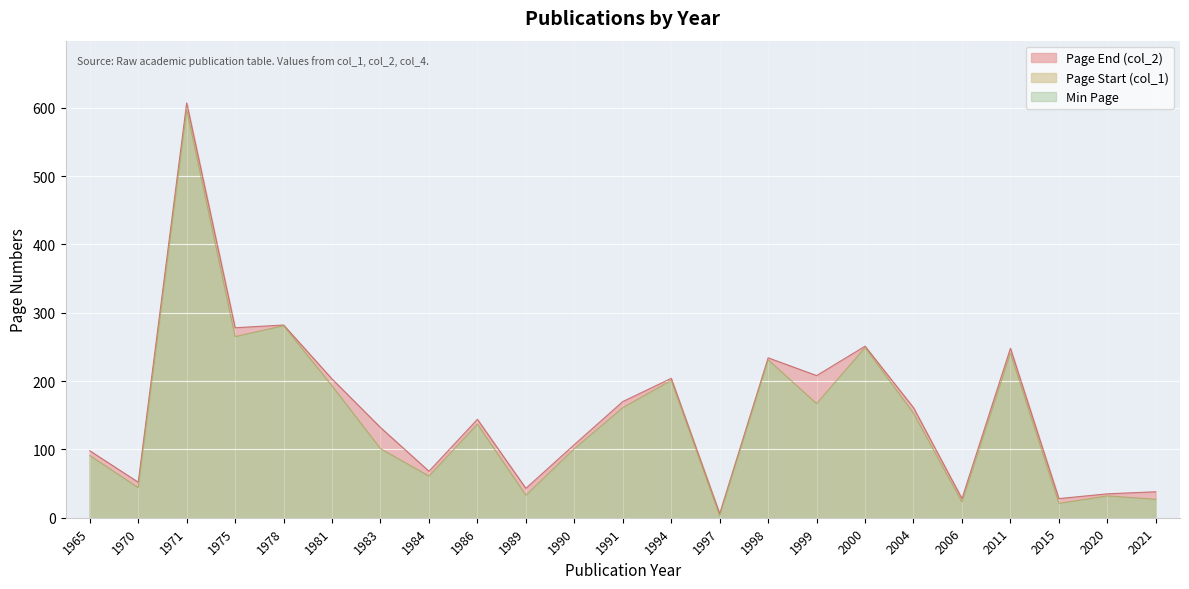

True or false: Page Start (col_1) and Page End (col_2) intersect in this chart.

False